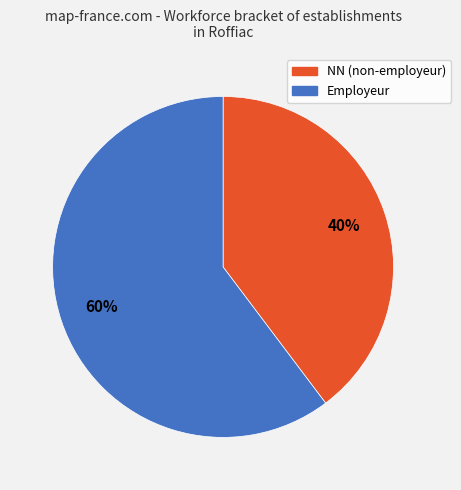

Which slice is the smallest?

NN (non-employeur)